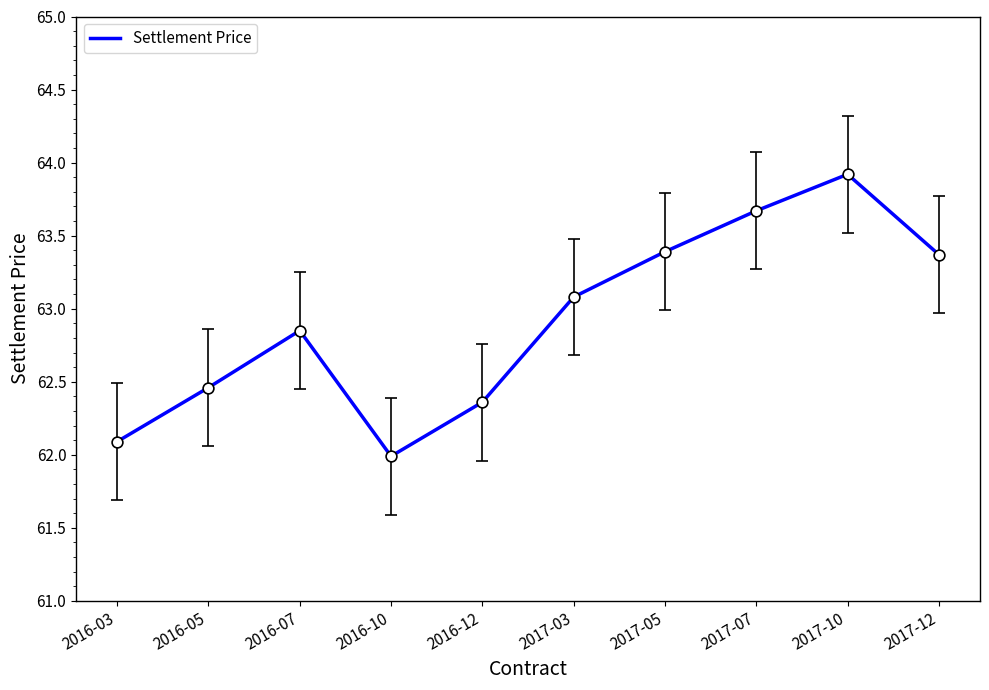

Which has a higher value, 2017-05 or 2017-10?

2017-10